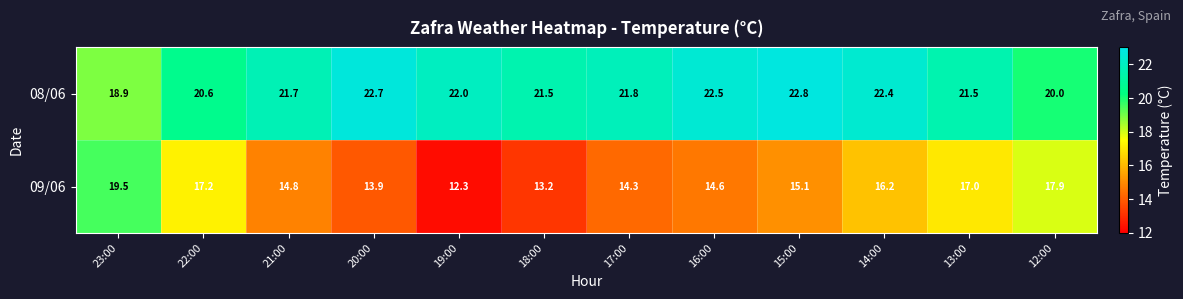

At how many categories does at least one series exceed 14?

12